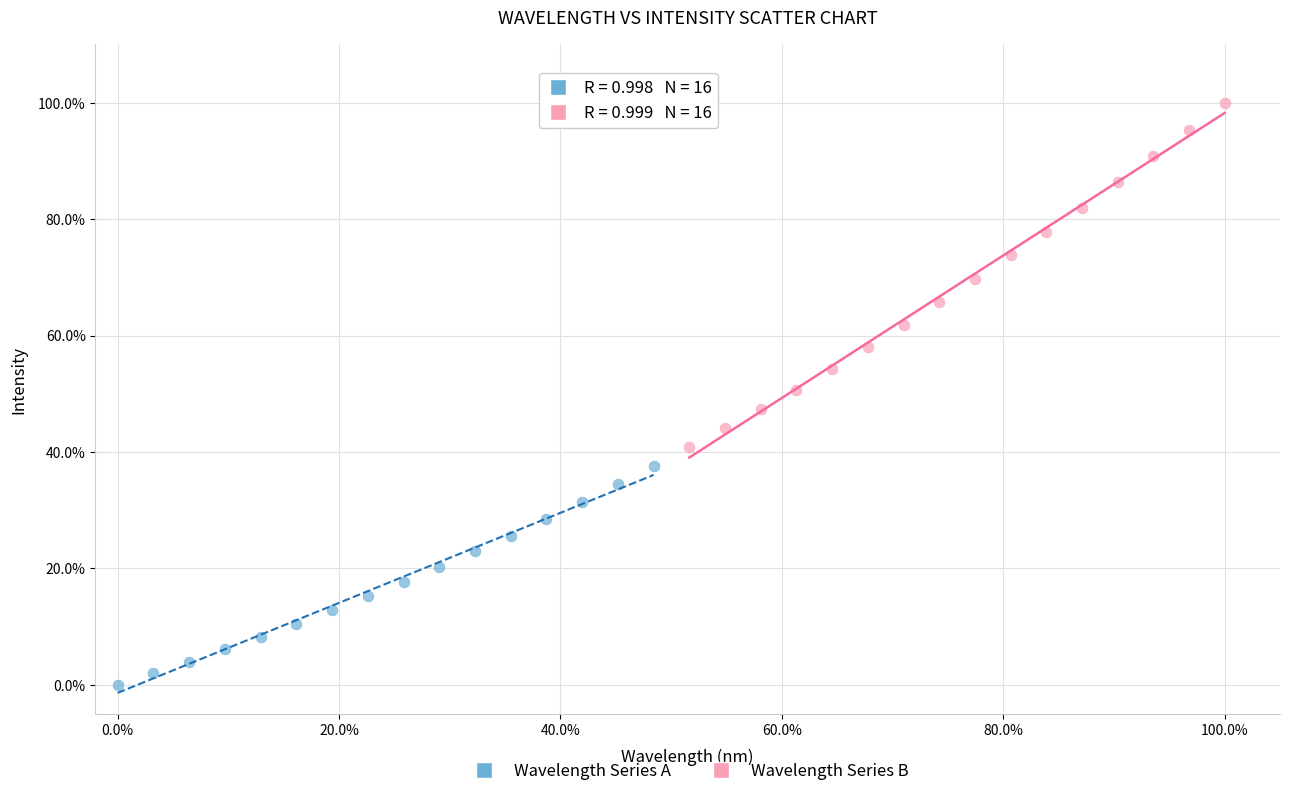

Which series has the widest spread of Y values?

Wavelength Series B